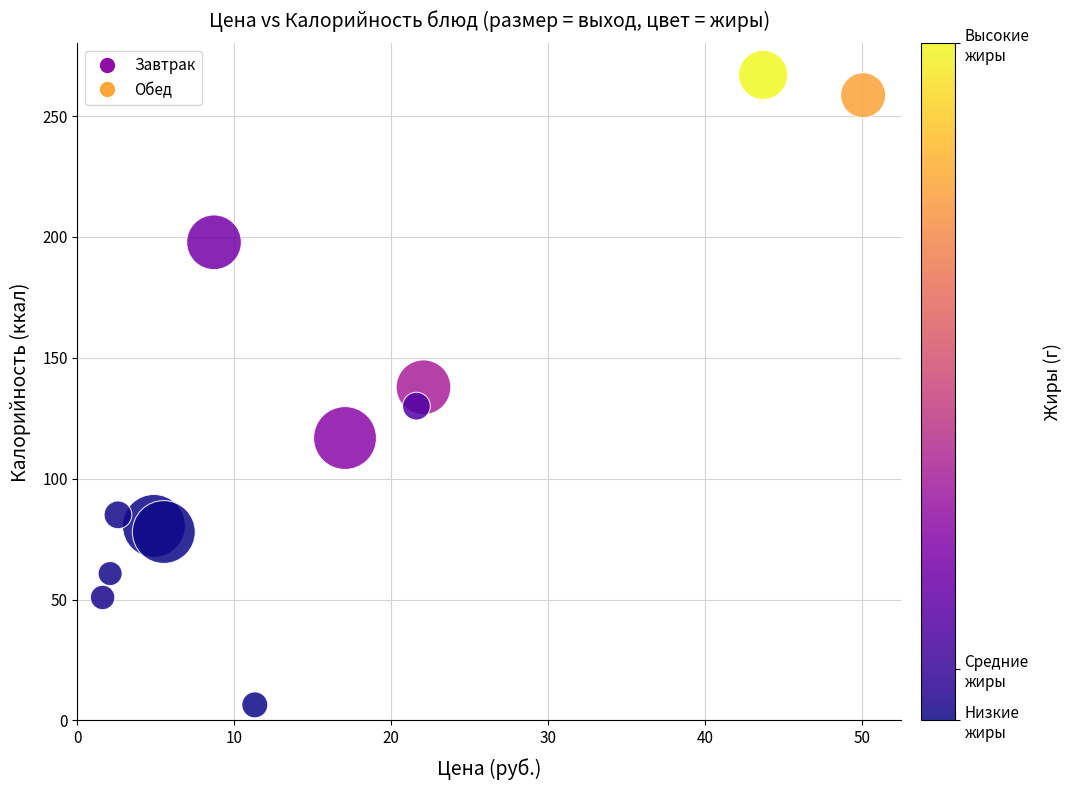

What is the average X value?

15.9